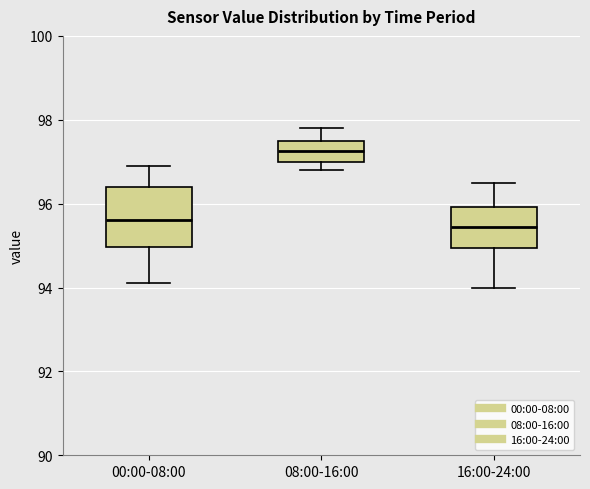

Reading left to right, transcribe this box plot: for each box, give where its median line is, the range the box spans, and where its two whiskers end, as read against the y-axis. The values are not printed on the chart, so give them approximately, as read against the axis.

00:00-08:00: median 95.6, box 95.0 to 96.4, whiskers 94.2 to 97.0
08:00-16:00: median 97.2, box 97.0 to 97.6, whiskers 96.8 to 97.8
16:00-24:00: median 95.4, box 95.0 to 96.0, whiskers 94.0 to 96.6